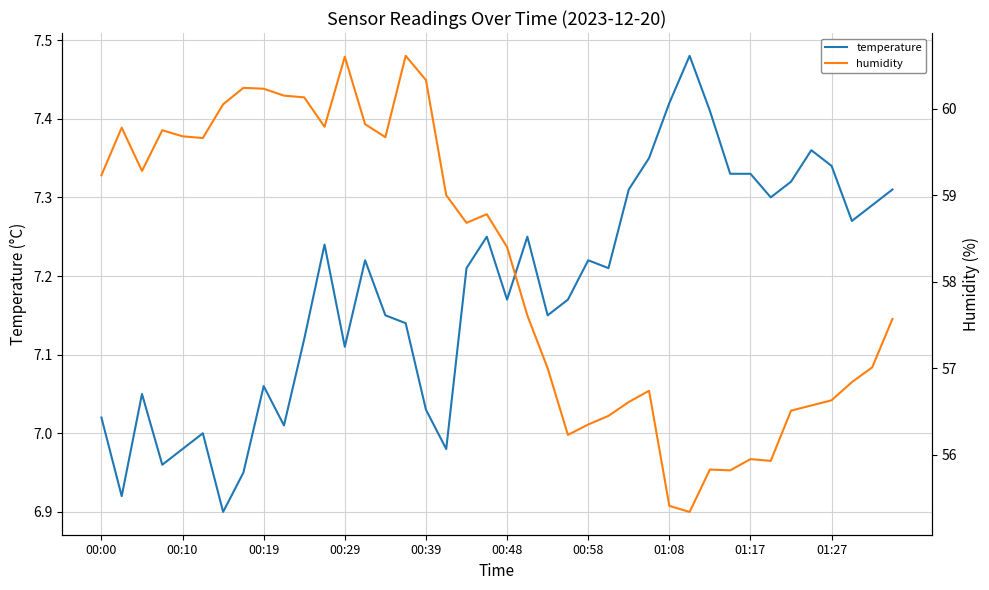

What is the lowest value of the temperature series?

6.9